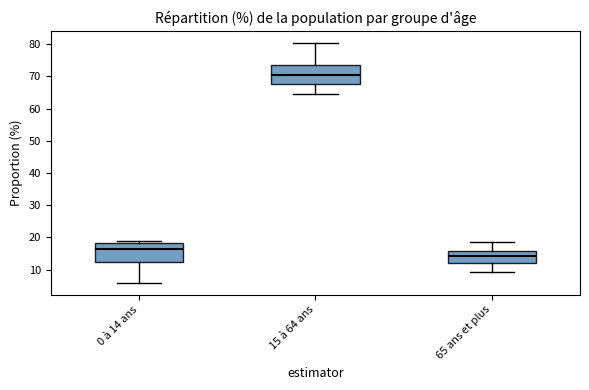

Where is the lower edge of the box for 0 à 14 ans on the y-axis? The values are not printed on the chart, so give them approximately, as read against the axis.

12